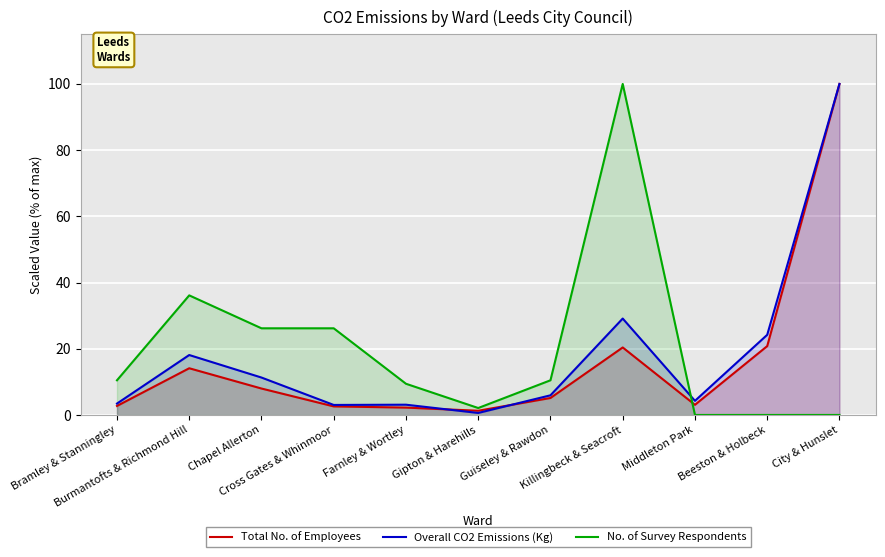

Which category has the lowest value across all series?

Middleton Park